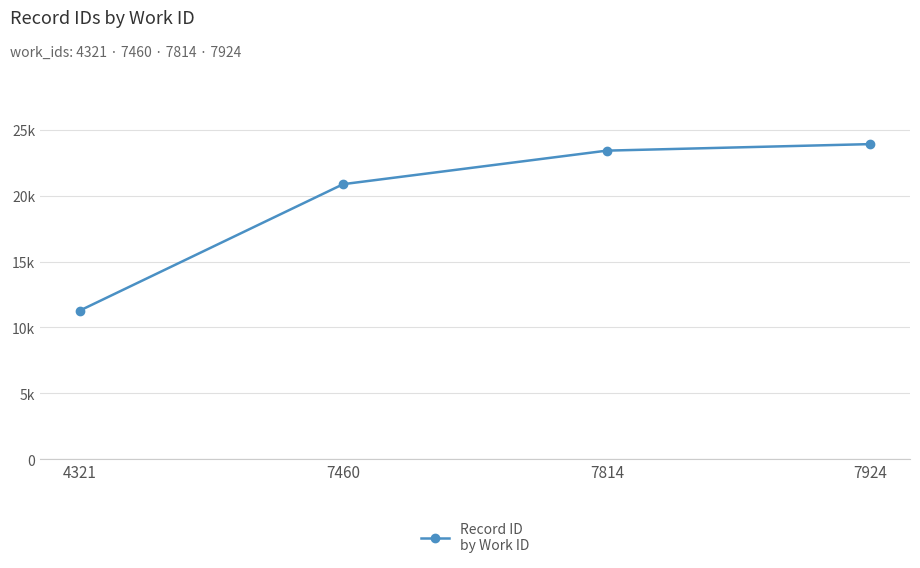

What is the approximate value at 7460?

20877